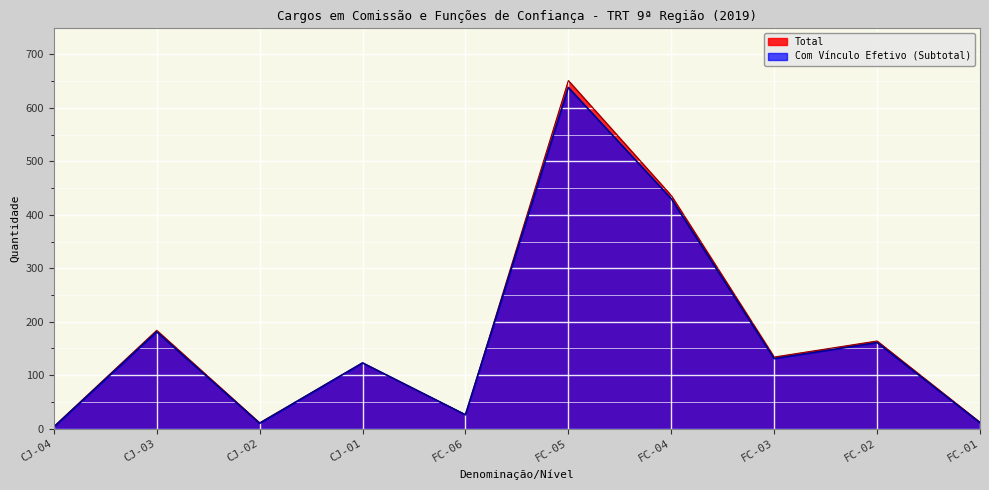

What is the difference between the Total values at CJ-01 and CJ-03?

61